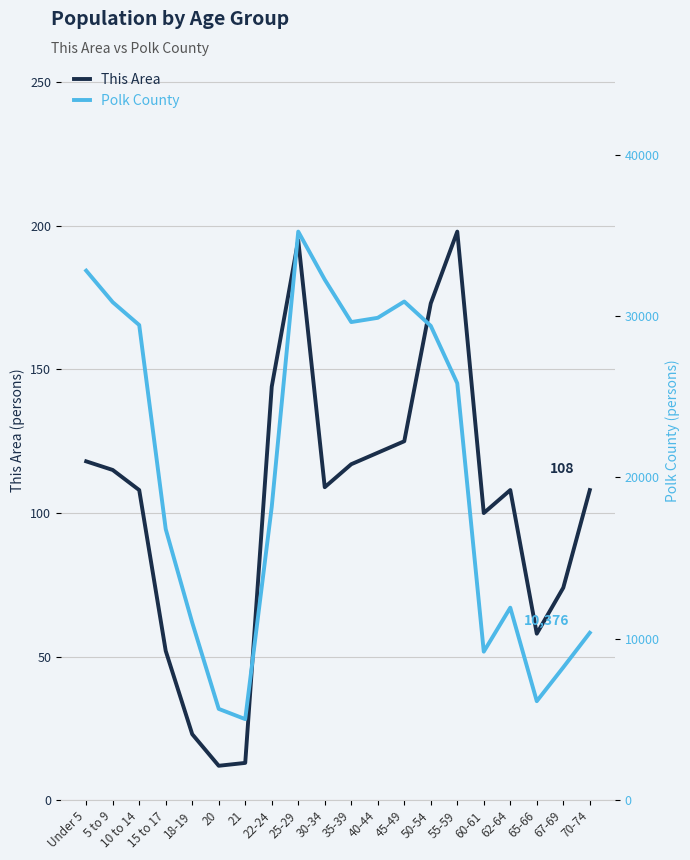

True or false: Polk County has a value of 13144 at 67-69.

False